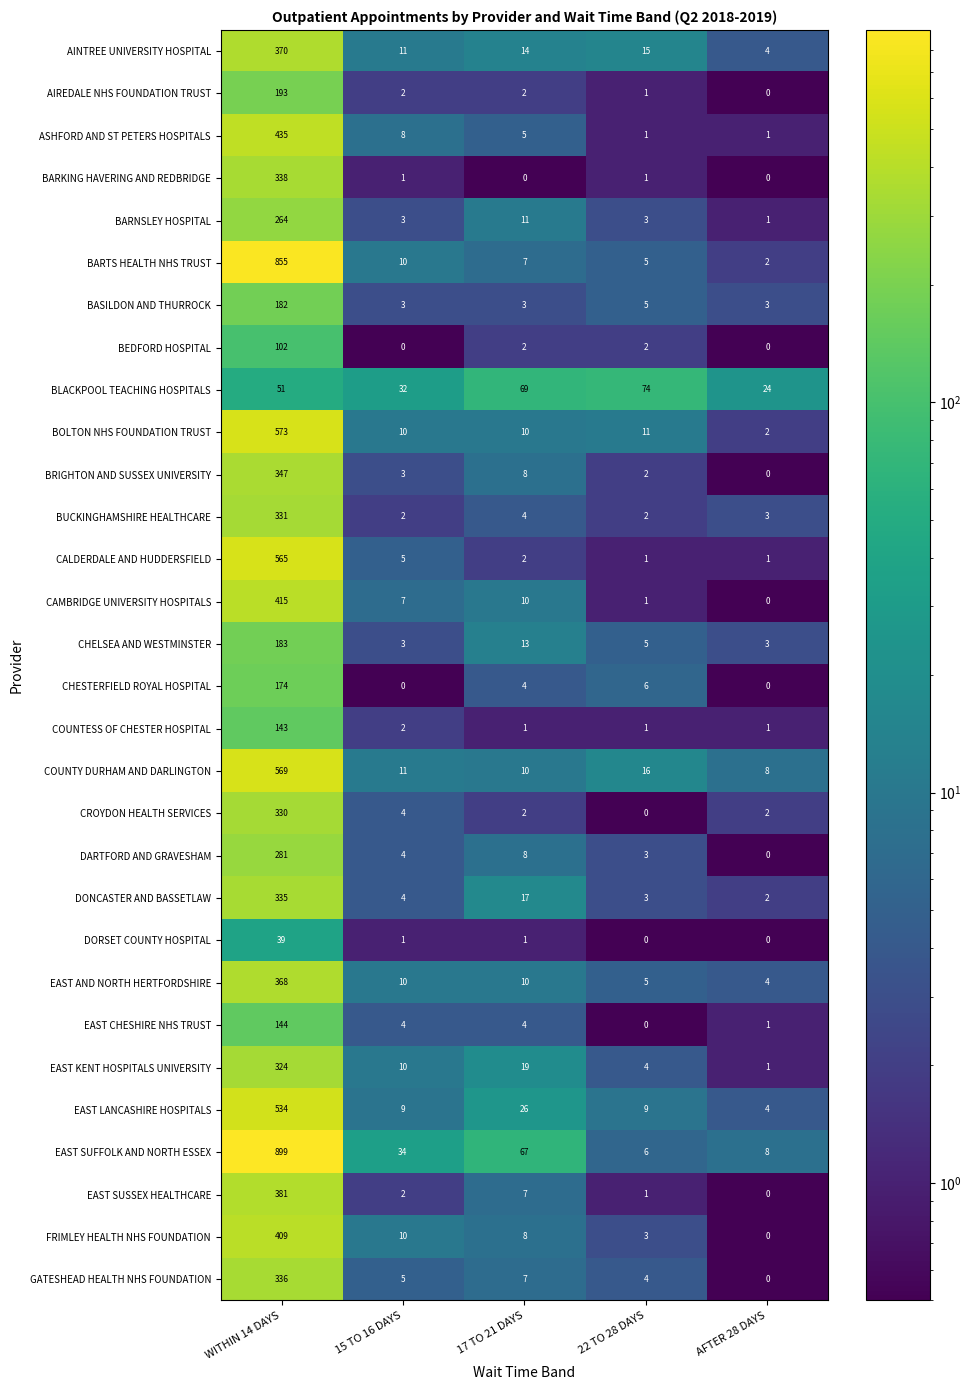

Is it true that EAST SUSSEX HEALTHCARE equals 1 at 15 TO 16 DAYS?

False